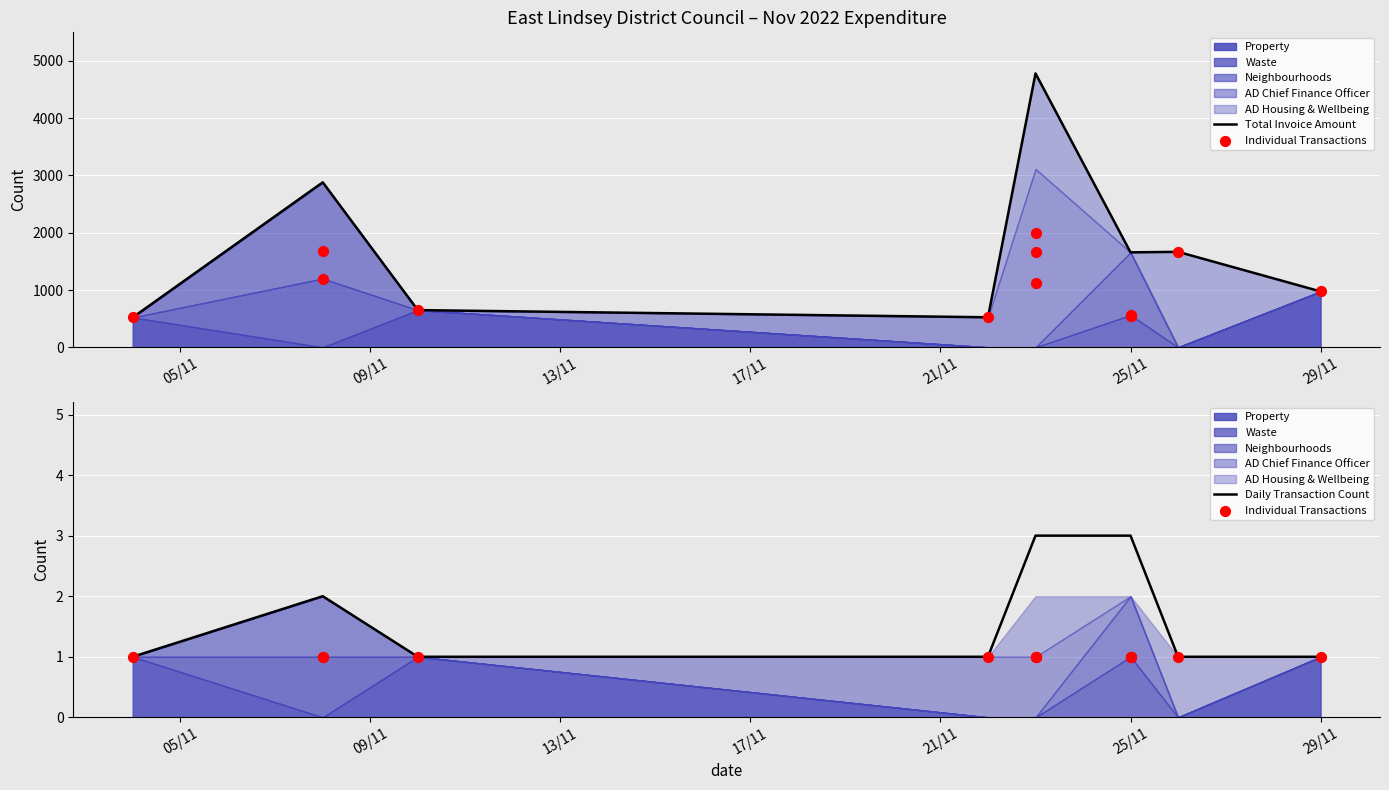

Approximately how many times larger is the value at 25/11/2022 compared to 23/11/2022?

0.3